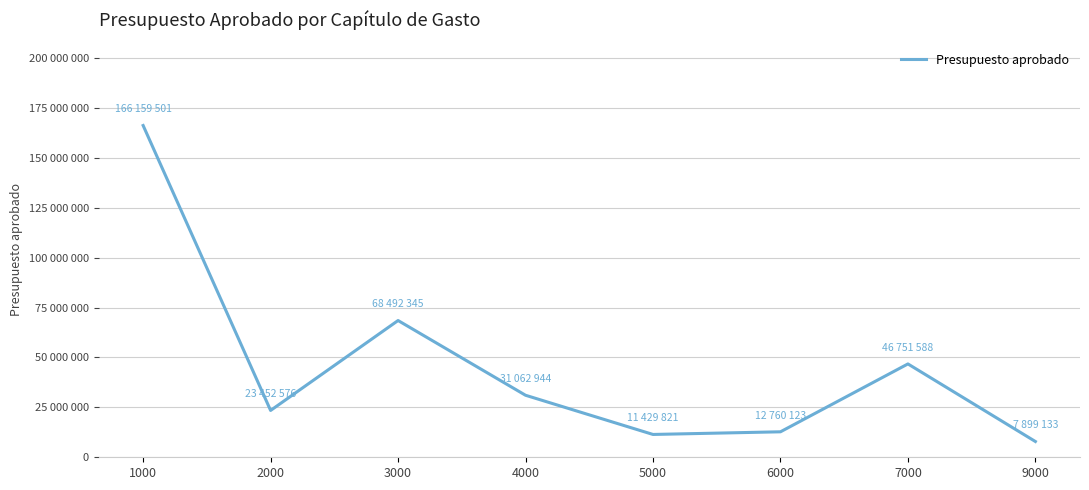

Does the chart have visible grid lines?

Yes